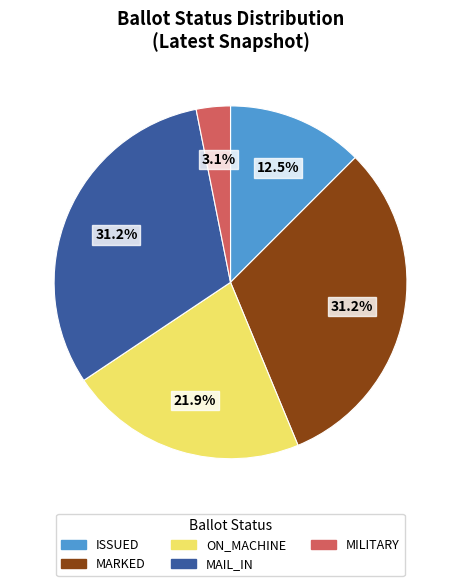

What is the smallest slice in the pie chart?

MILITARY